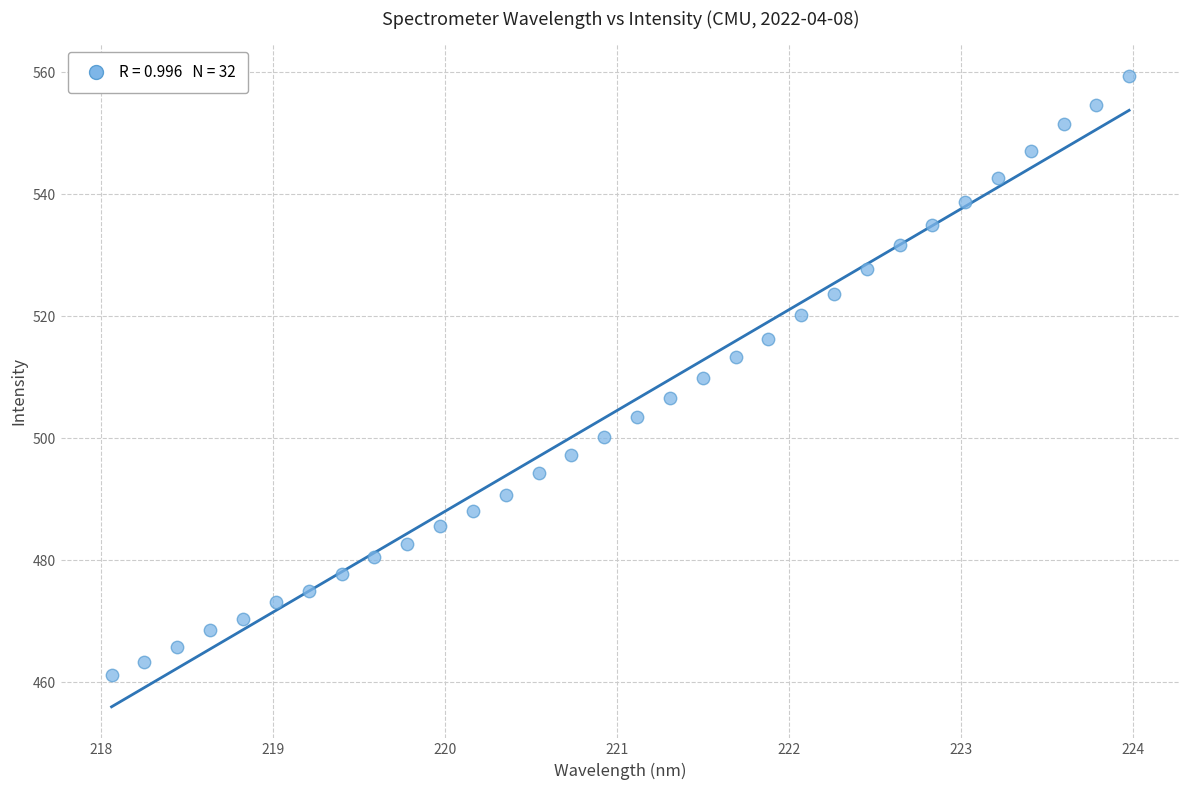

What is the range of Y values (max minus min)?

98.3